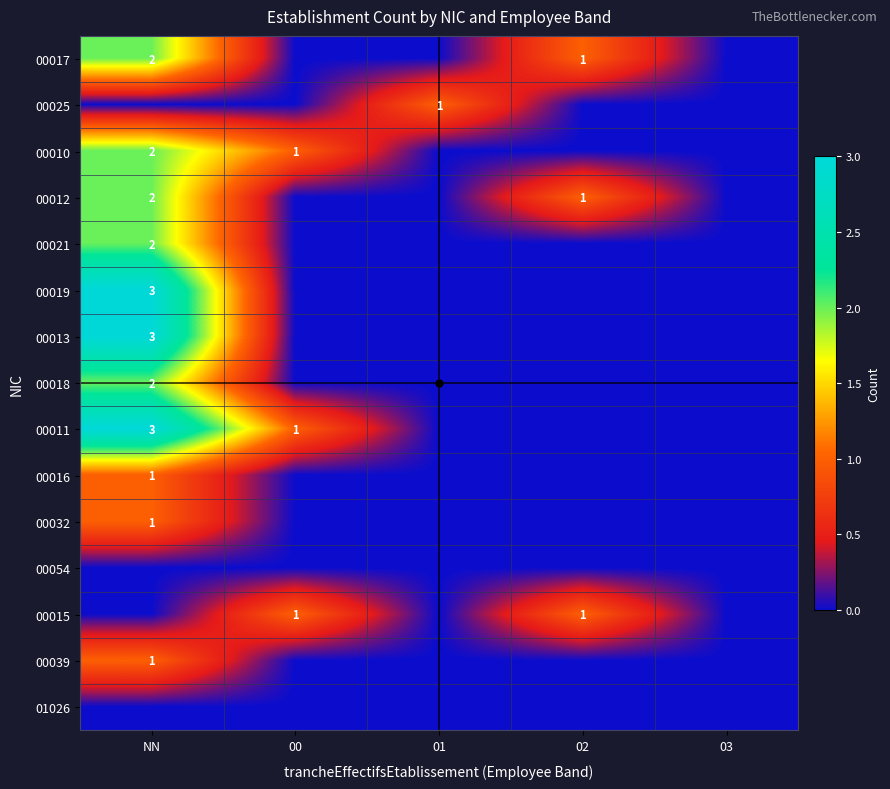

Is it true that 00019 equals 3 at NN?

True